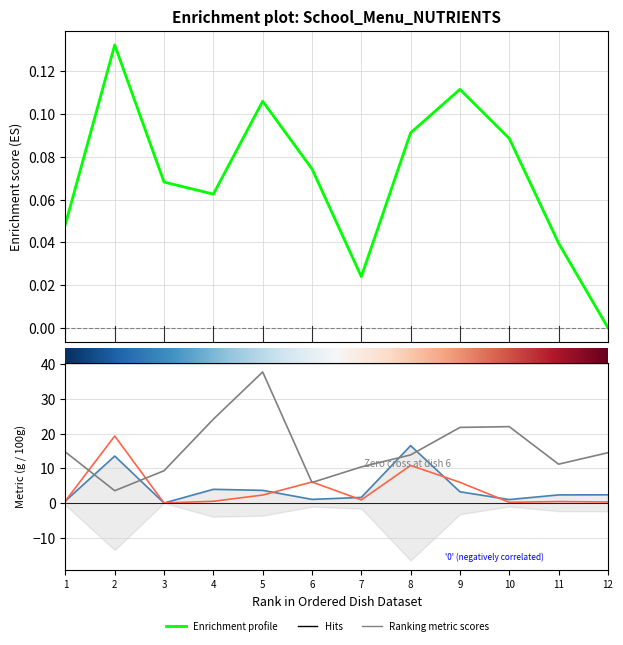

The value of Белки at 4 is 2.3. True or false?

False